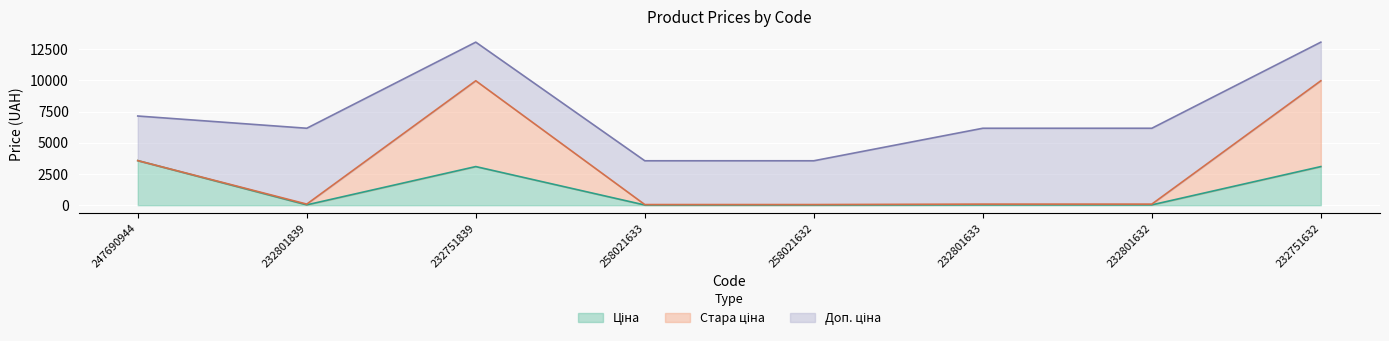

Reading right to left, transcribe all the data shown in this chart.

Ціна: 232751632=3091.2	232801632=27.0	232801633=27.0	258021632=15.6	258021633=15.6	232751839=3091.2	232801839=27.0	247690944=3569.6
Стара ціна: 232751632=6869.4	232801632=60.0	232801633=60.0	258021632=34.6	258021633=34.6	232751839=6869.4	232801839=60.0	247690944=0.0
Доп. ціна: 232751632=3091.0	232801632=6072.0	232801633=6072.0	258021632=3506.0	258021633=3506.0	232751839=3091.0	232801839=6072.0	247690944=3569.6